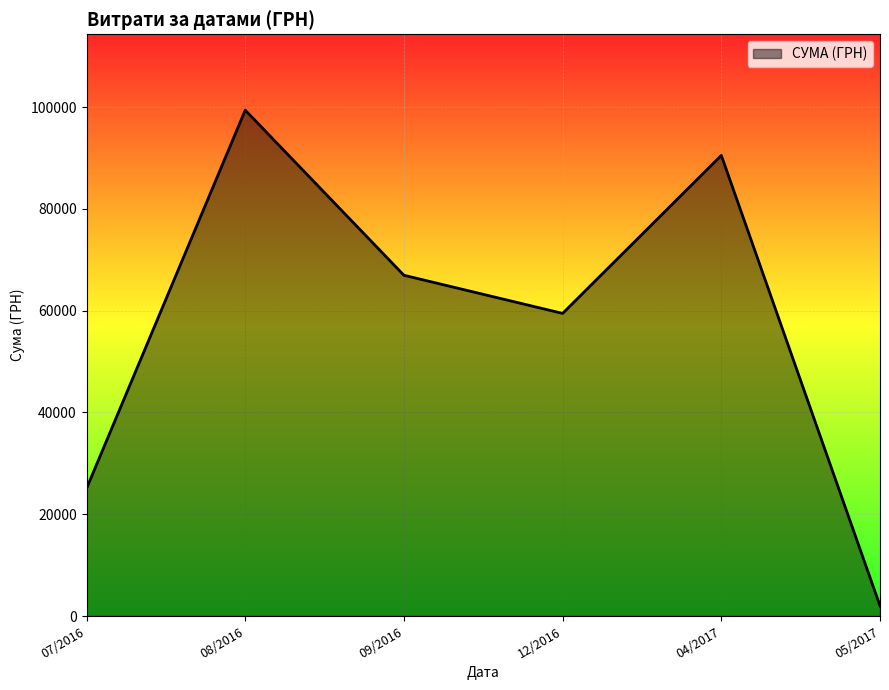

What is the difference between the maximum and minimum values?

97408.7